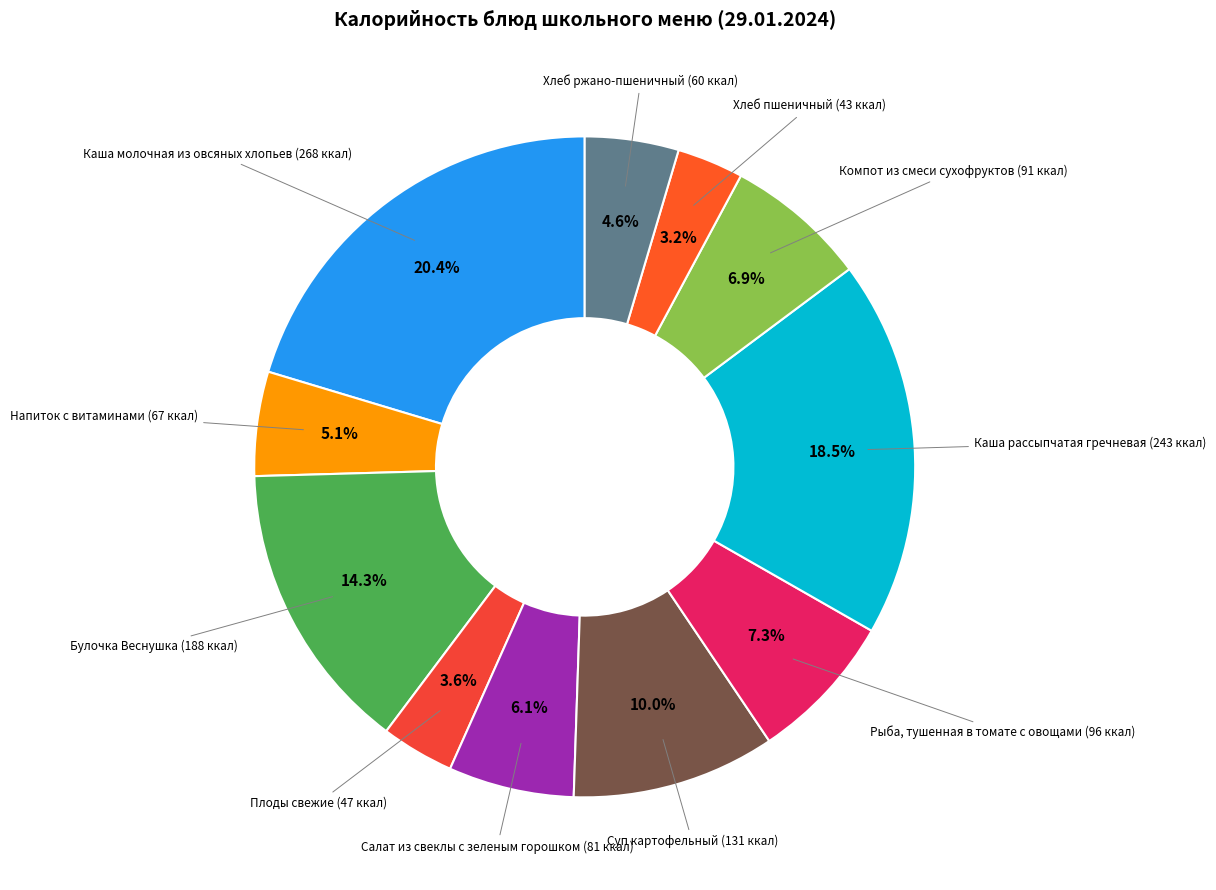

What is the largest slice in the pie chart?

Каша молочная из овсяных хлопьев